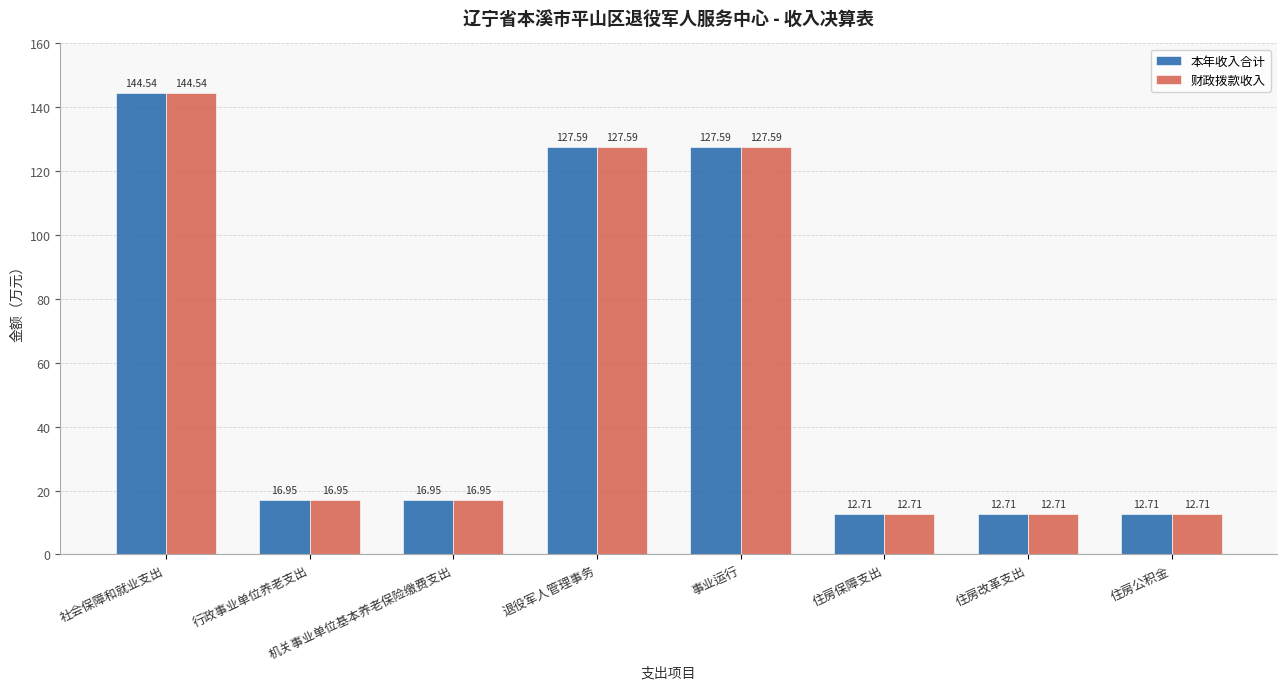

What is the total value across all series at 事业运行?

255.2